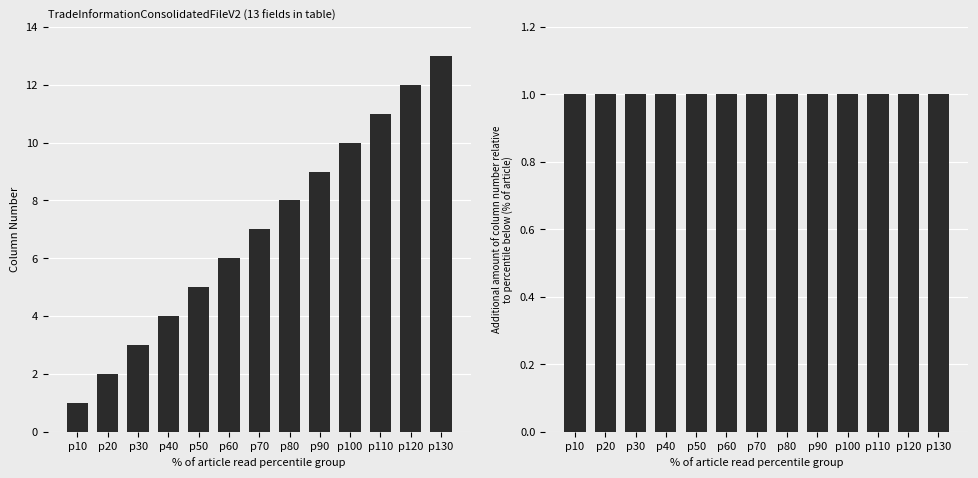

Rank the series by their maximum value, from highest to lowest.

Column Number, Increment